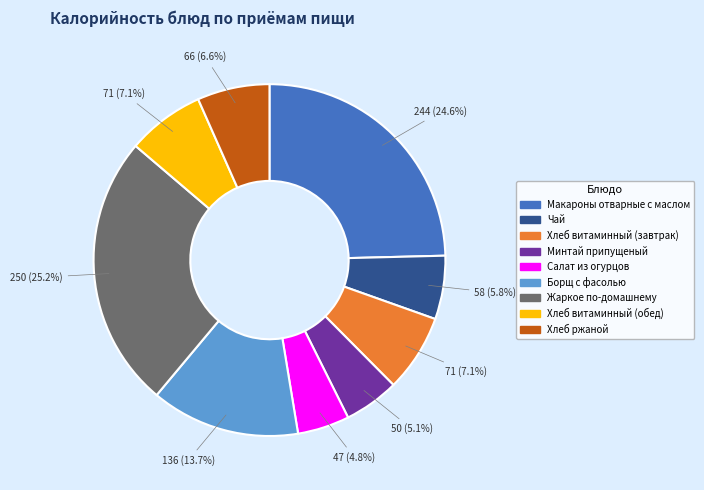

Do Минтай припущеный and Жаркое по-домашнему together represent more than half of the pie?

No